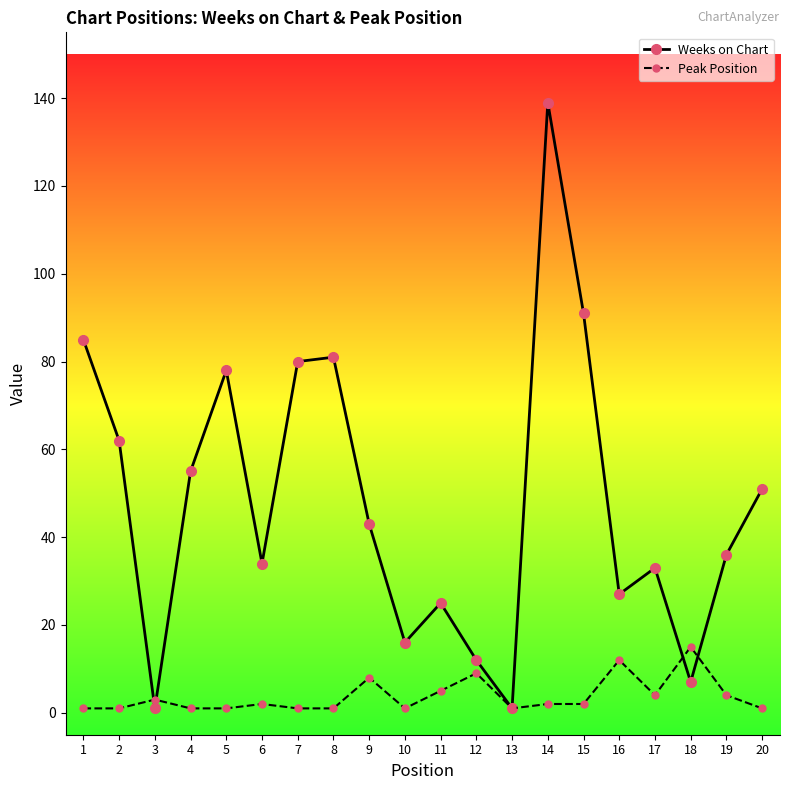

What are all the series names shown in the legend?

Weeks on Chart, Peak Position